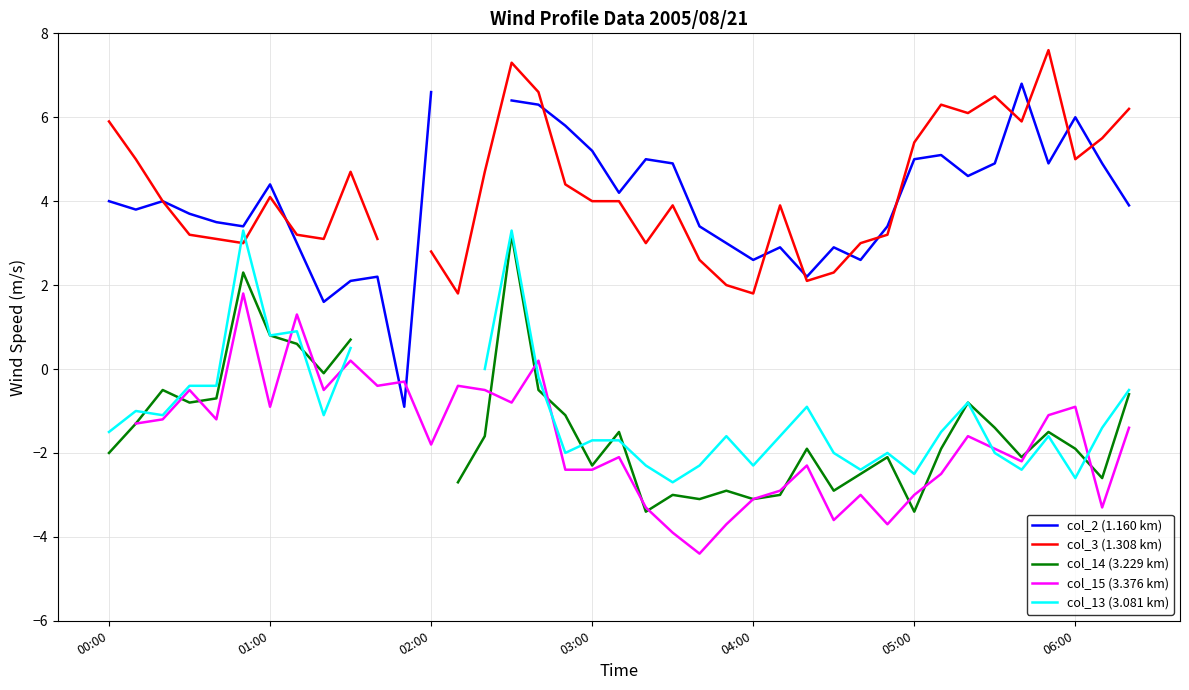

How many values in the col_3 (1.308 km) series exceed 4?

17